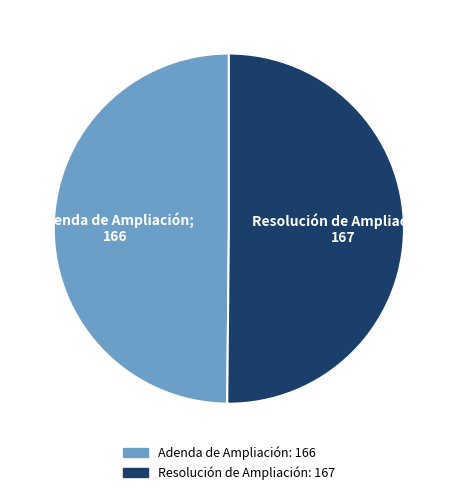

Is it true that Adenda de Ampliación is 62% of the pie?

False